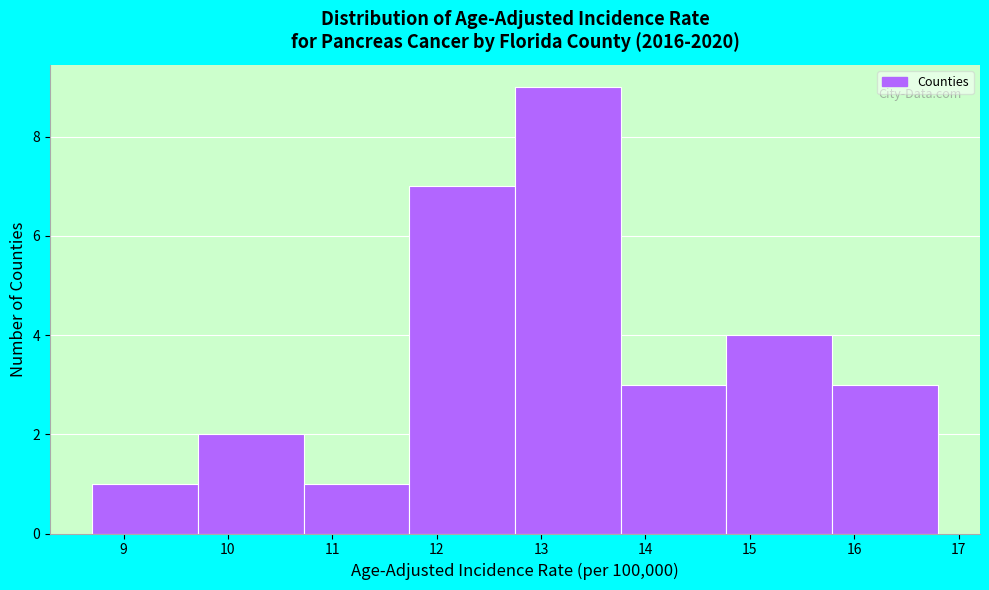

How tall is the bar that spans 13.8 to 14.8 on the x-axis? Neither the bar edges nor the heights are printed on the chart, so give them approximately, as read against the axes.

3